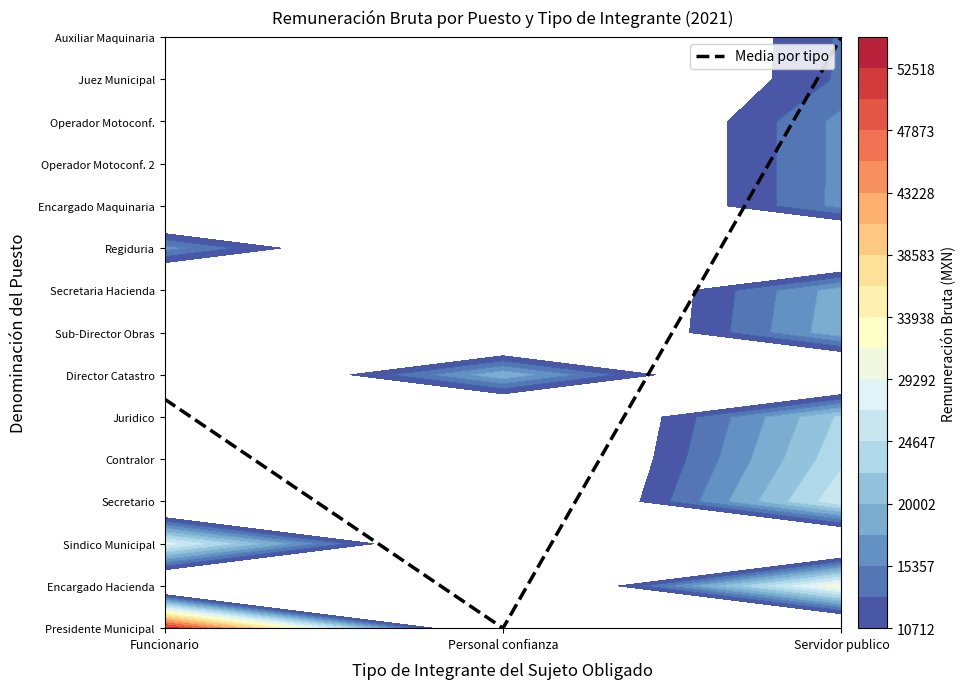

How many data points does each series have?

3